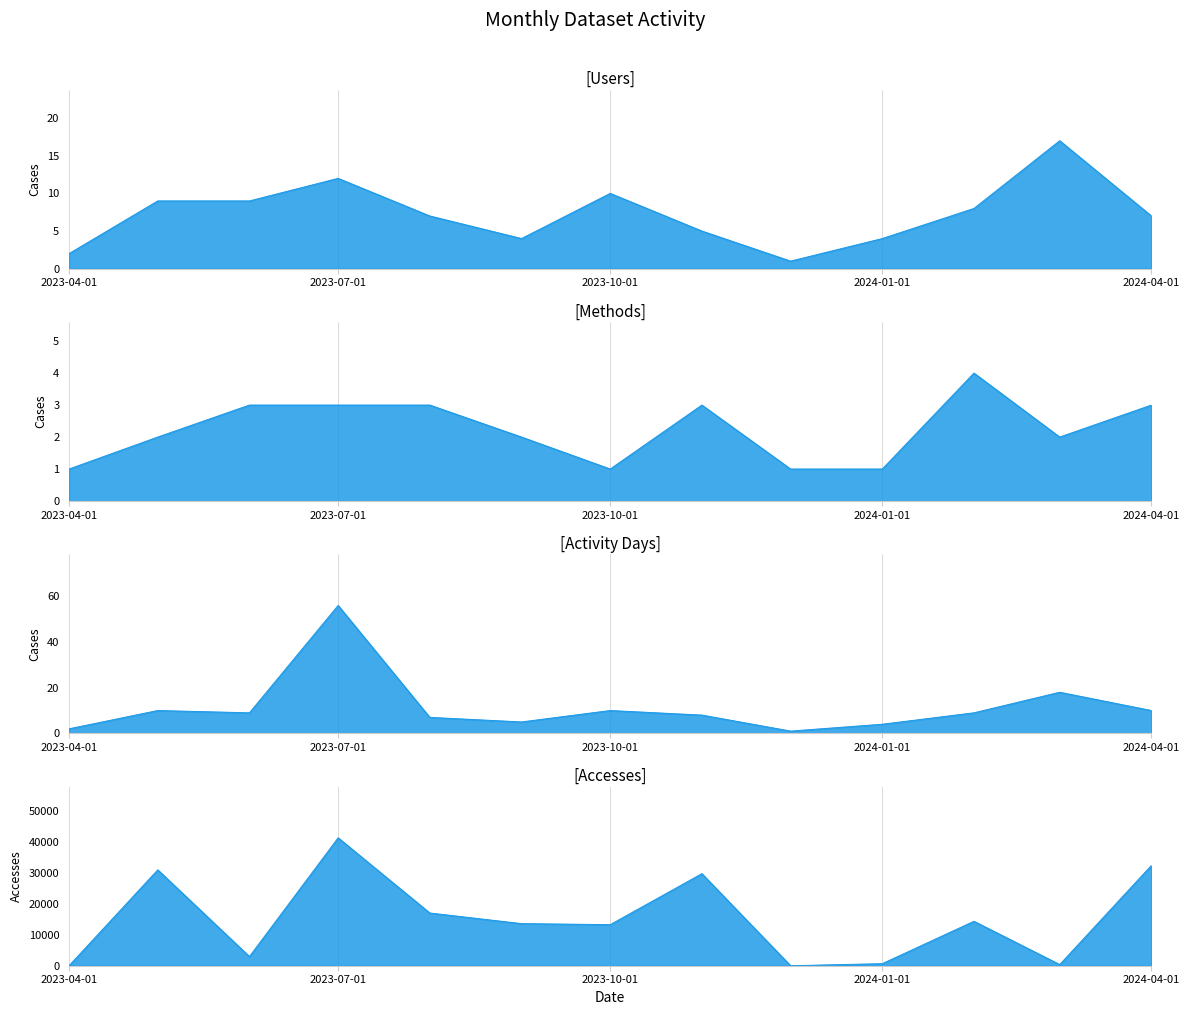

What is the greatest value displayed?

41451